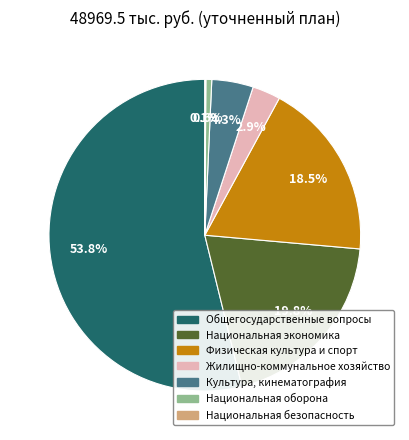

To the nearest percent, what portion does Культура, кинематография represent?

4%